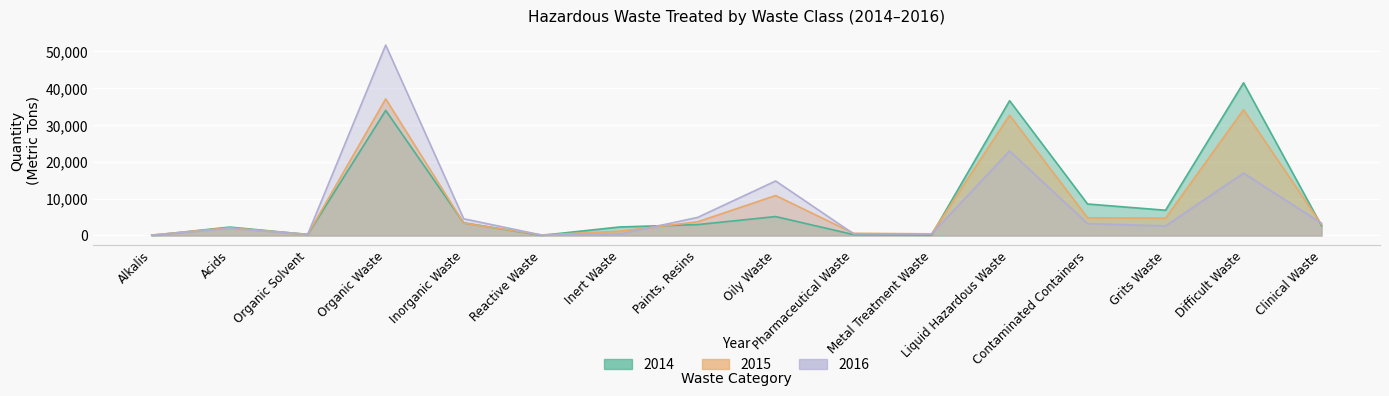

At Liquid Hazardous Waste, list the series in order from largest to smallest.

2014, 2015, 2016